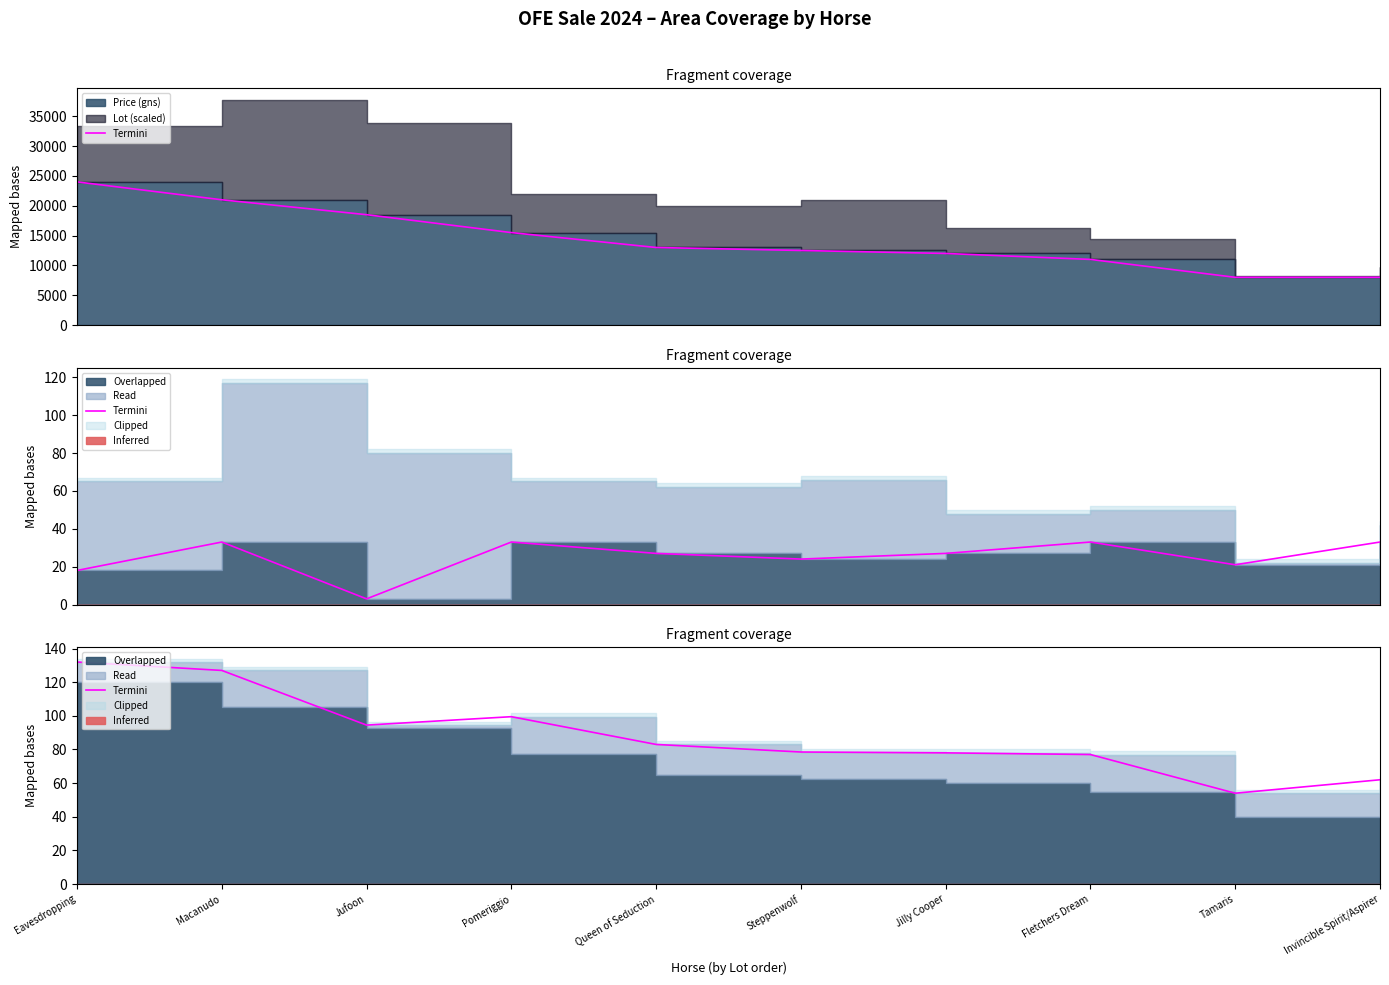

What is the label of the 10th point from the right?

Eavesdropping